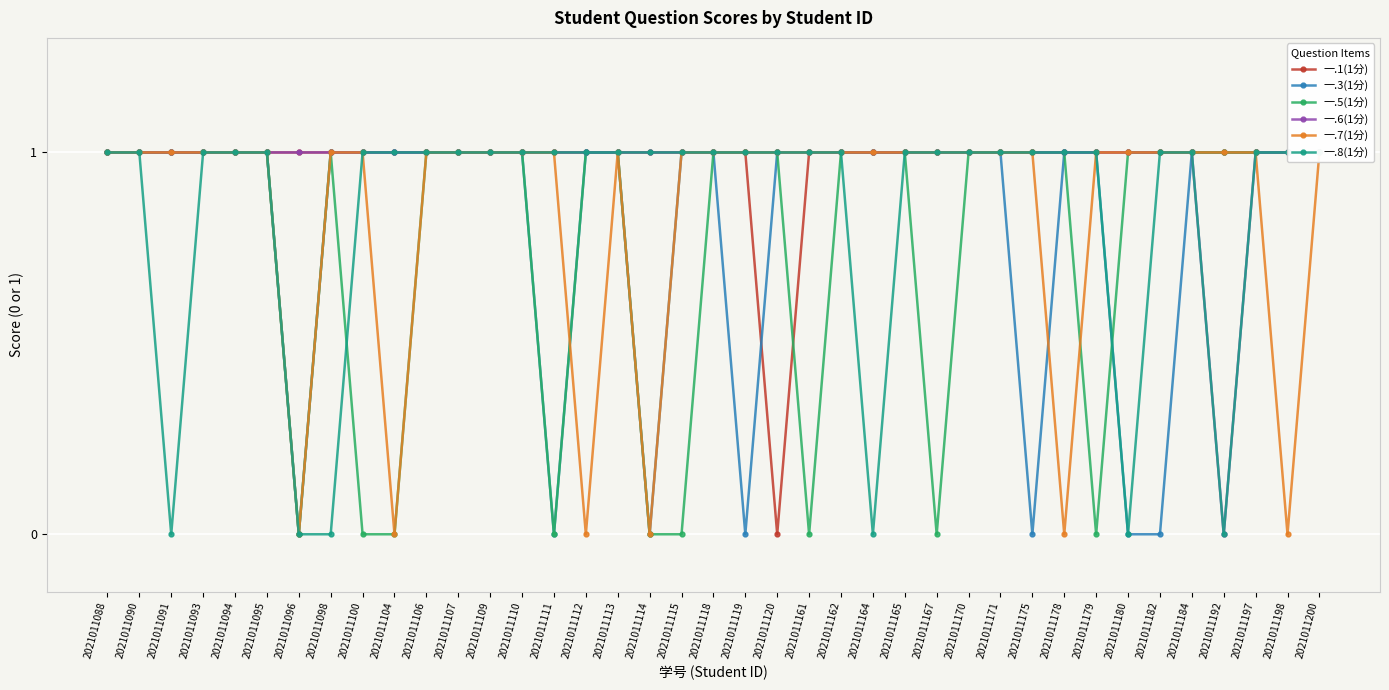

How many data points in 一.6(1分) are less than 1?

1